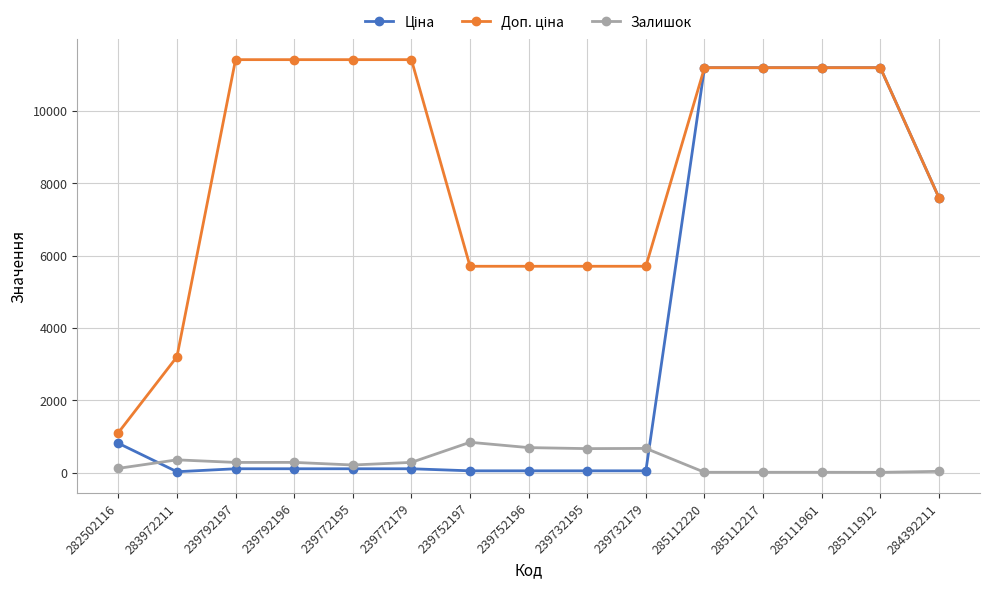

The Залишок series shows 125.0 at 282502116. True or false?

True